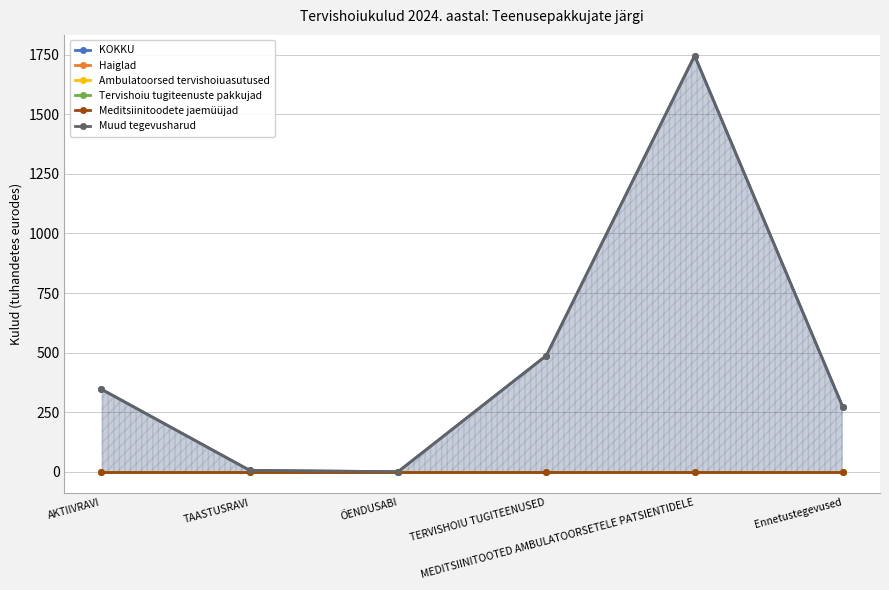

Rank the categories by Ambulatoorsed tervishoiuasutused value from highest to lowest.

AKTIIVRAVI, TAASTUSRAVI, ÕENDUSABI, TERVISHOIU TUGITEENUSED, MEDITSIINITOOTED AMBULATOORSETELE PATSIENTIDELE, Ennetustegevused